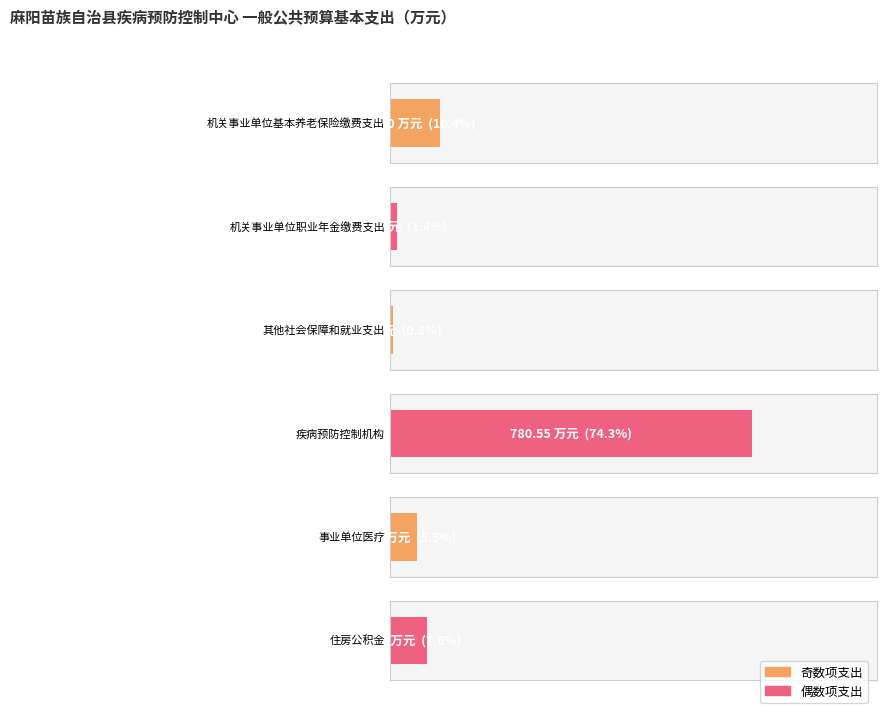

What is the difference between the second highest and second lowest values?

94.2